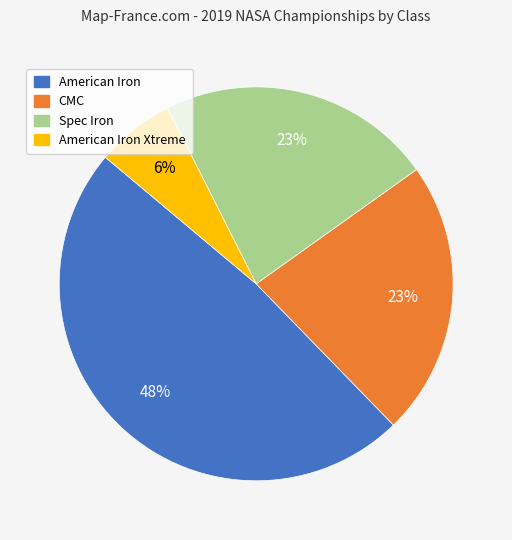

To the nearest percent, what is the difference between the largest and smallest slice percentages?

42%